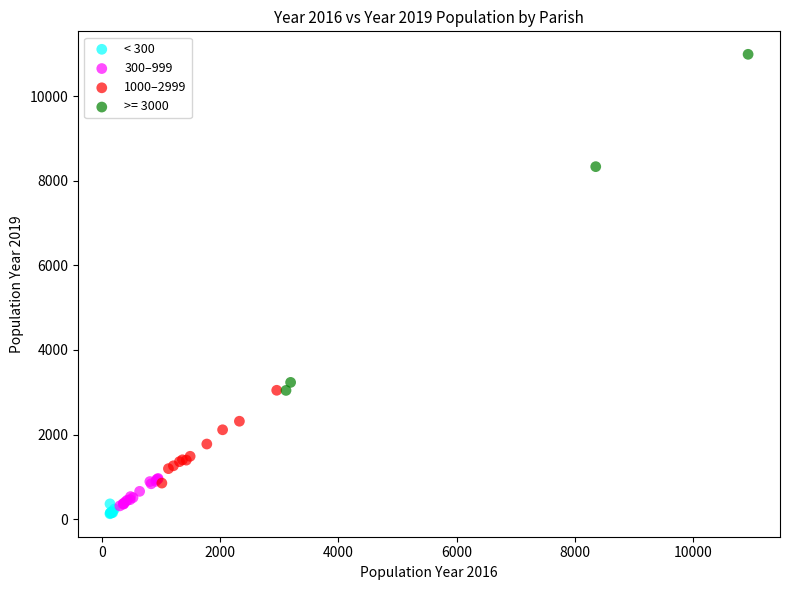

Which series reaches the minimum Y coordinate?

< 300